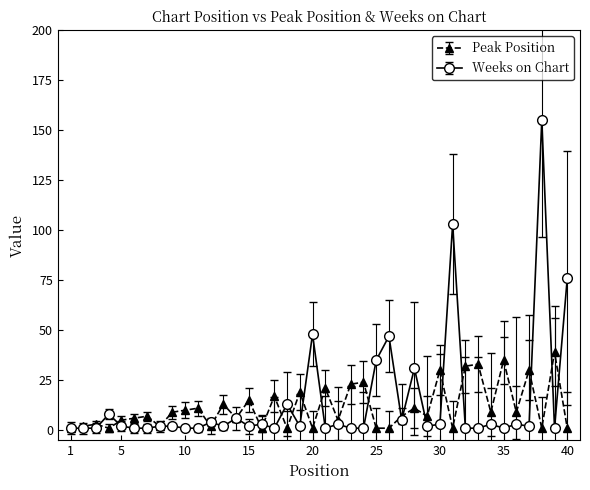

Which series has the widest spread of values?

Weeks on Chart